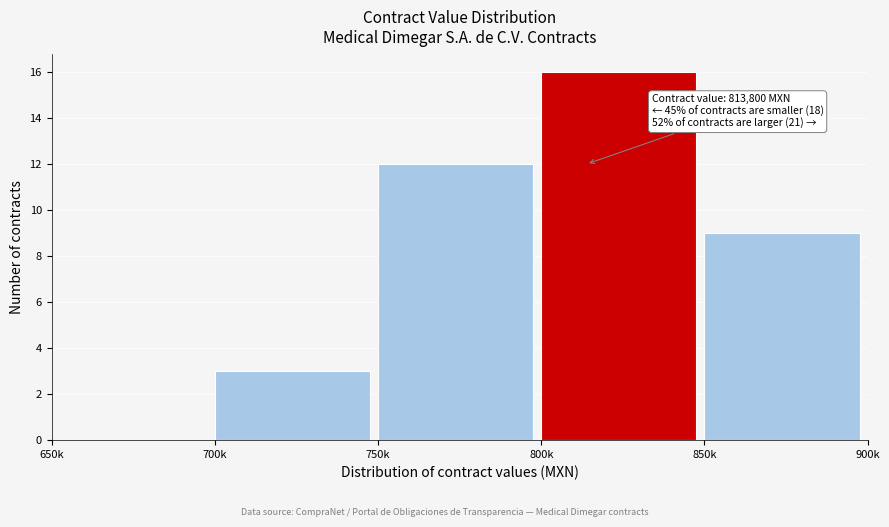

Reading left to right, list all the values displayed in this chart.

650k=0	700k=3	750k=12	800k=16	850k=9